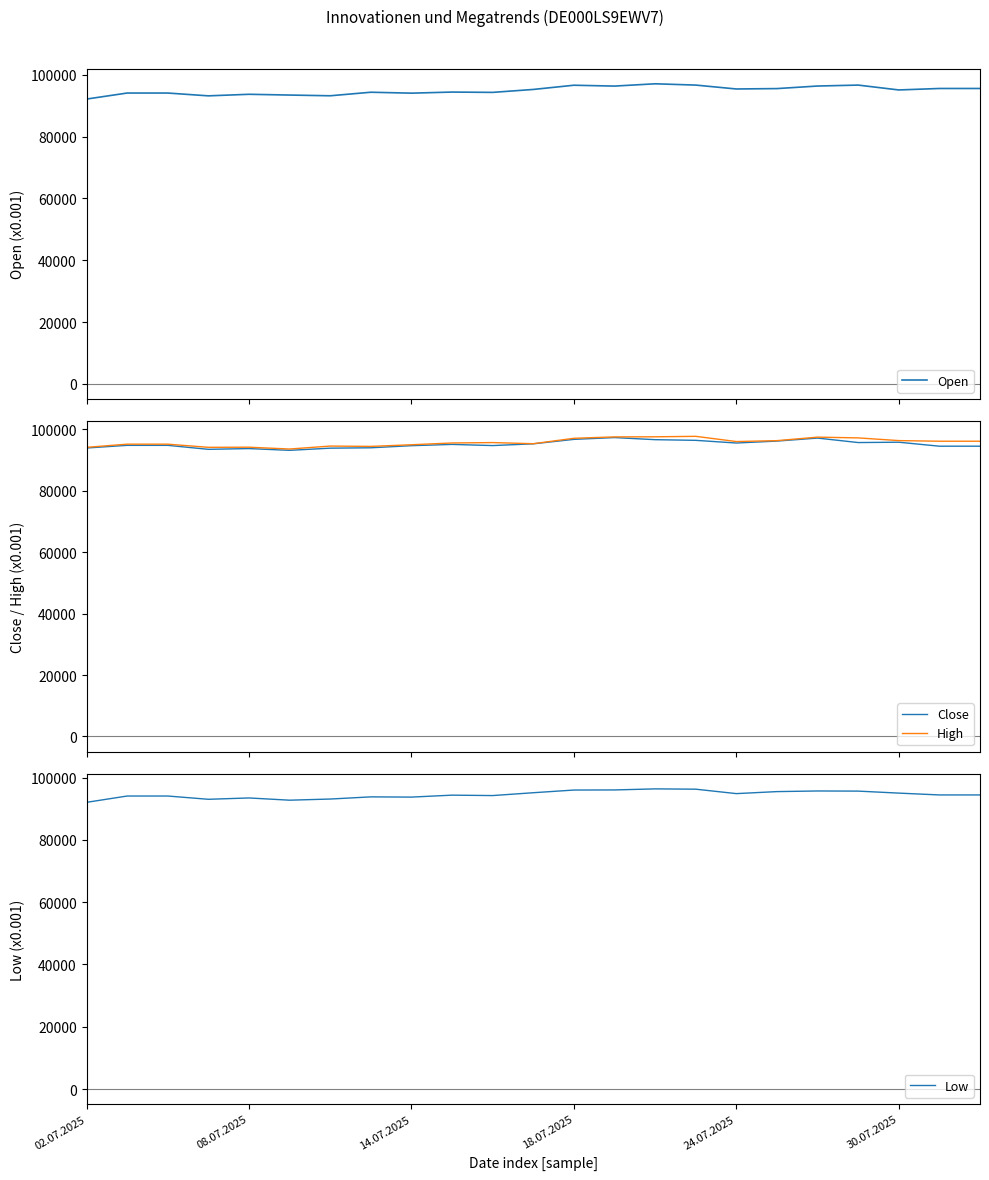

What is the minimum value for Close?

93103